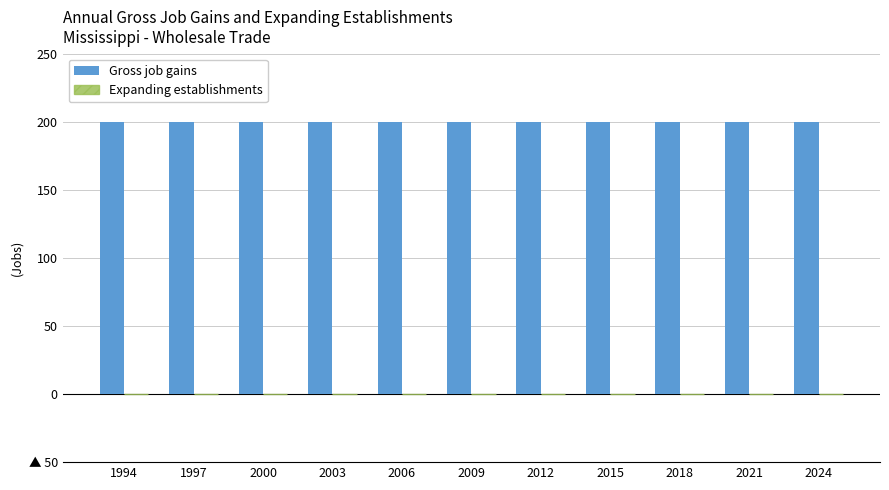

Which has a higher value, 2024 or 2003?

2024